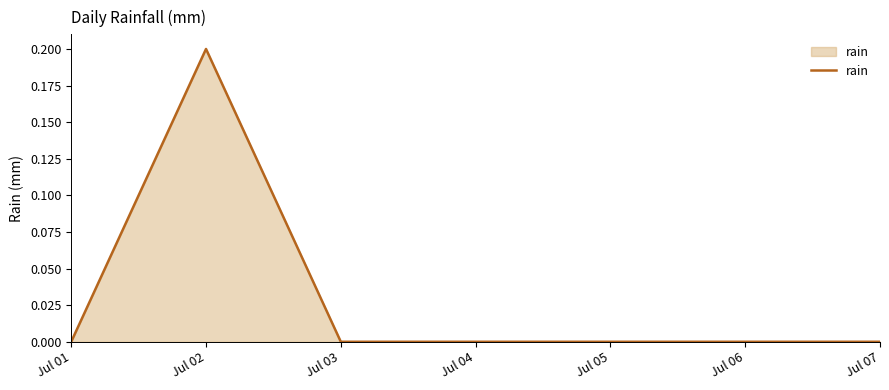

How many series are shown in this chart?

1